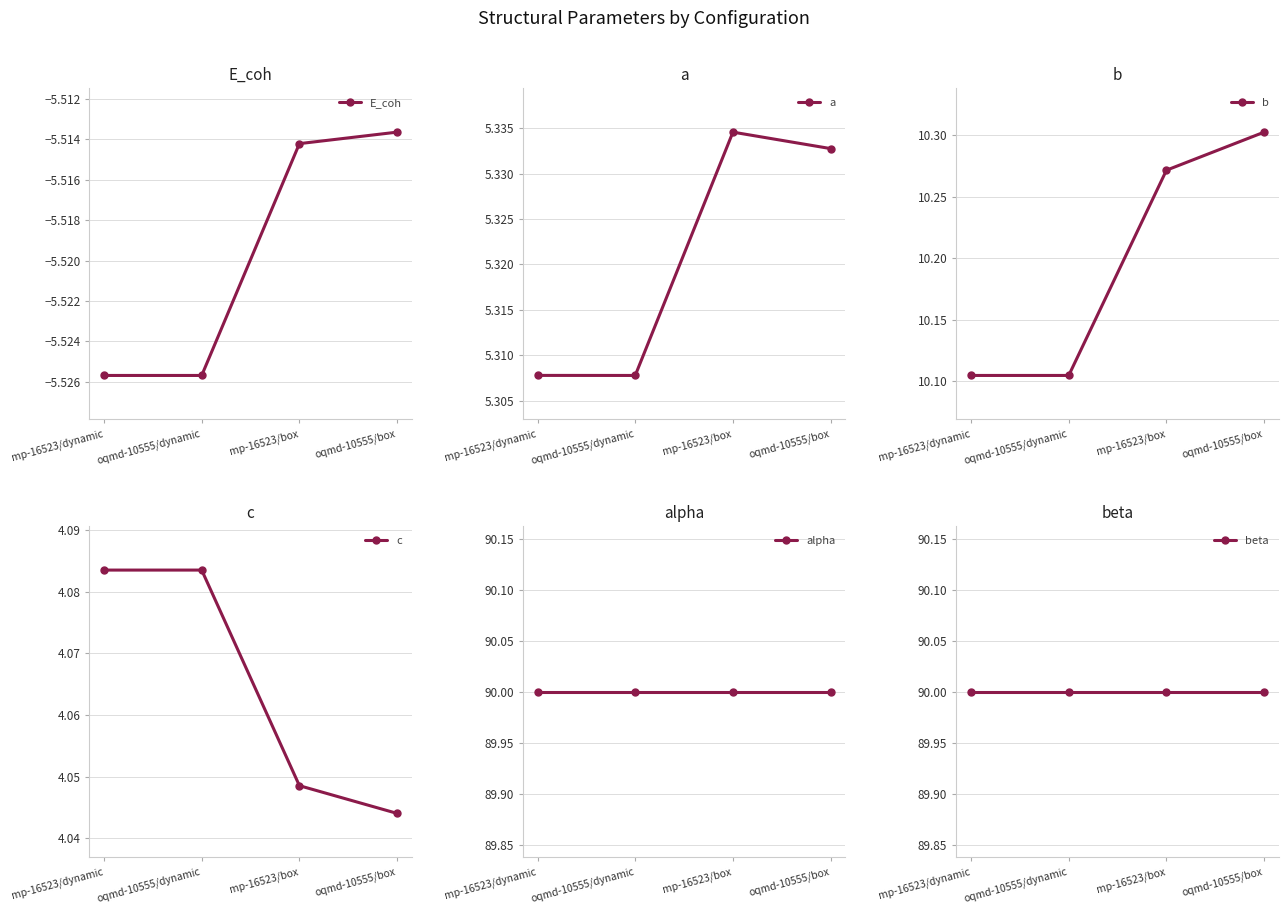

The value of beta at mp-16523/dynamic is 28.6. True or false?

False